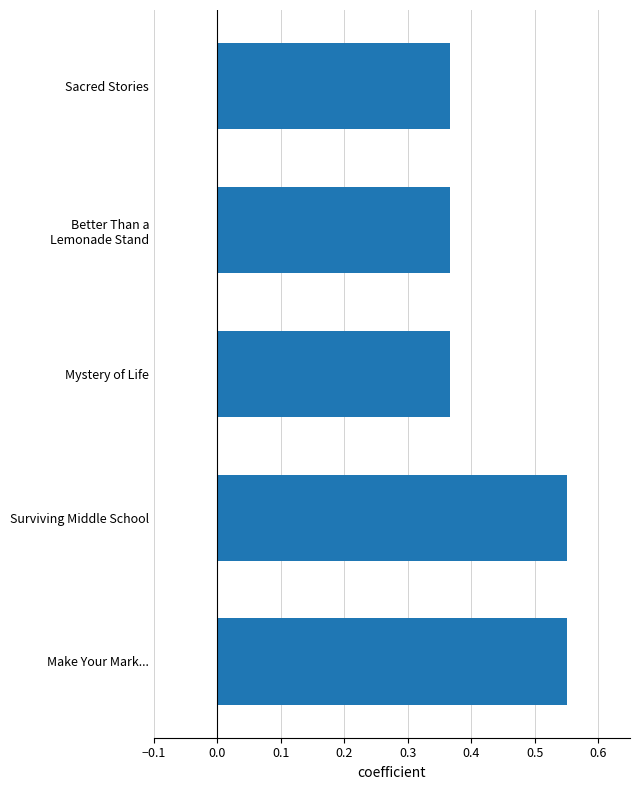

Are the bars horizontal?

Yes